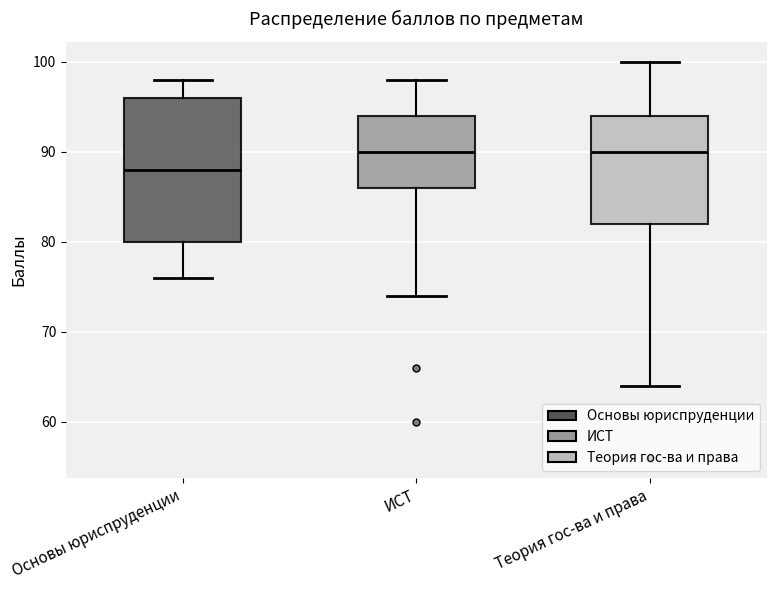

Where is the lower edge of the box for Теория гос-ва и права on the y-axis? The values are not printed on the chart, so give them approximately, as read against the axis.

82